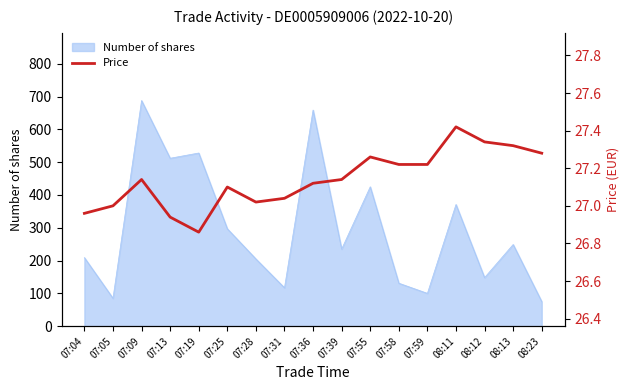

True or false: the data shows 27.3 at 08:13.

True